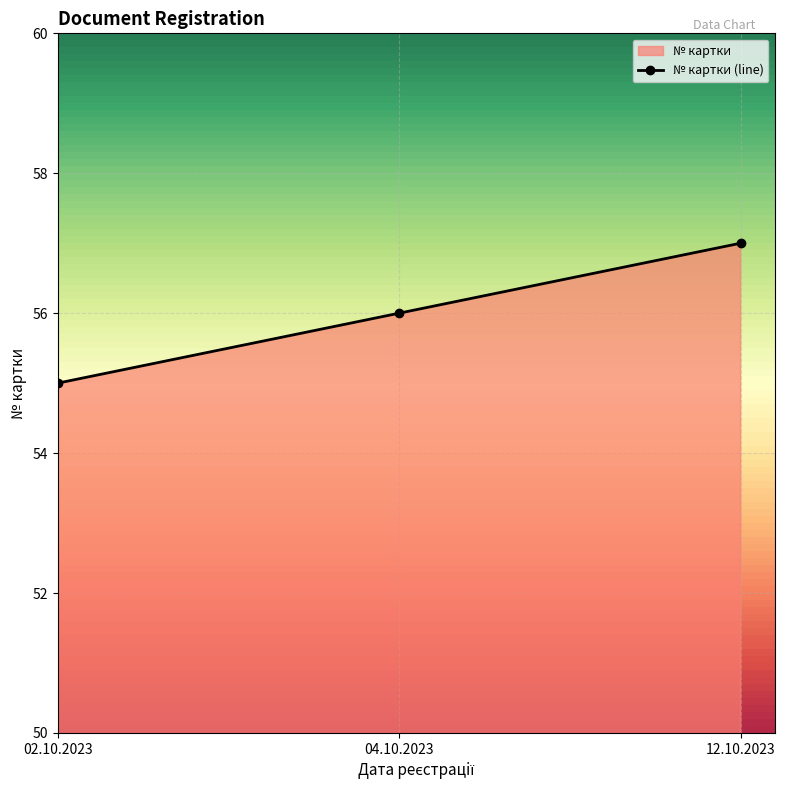

What is the label of the 1st point from the left?

02.10.2023